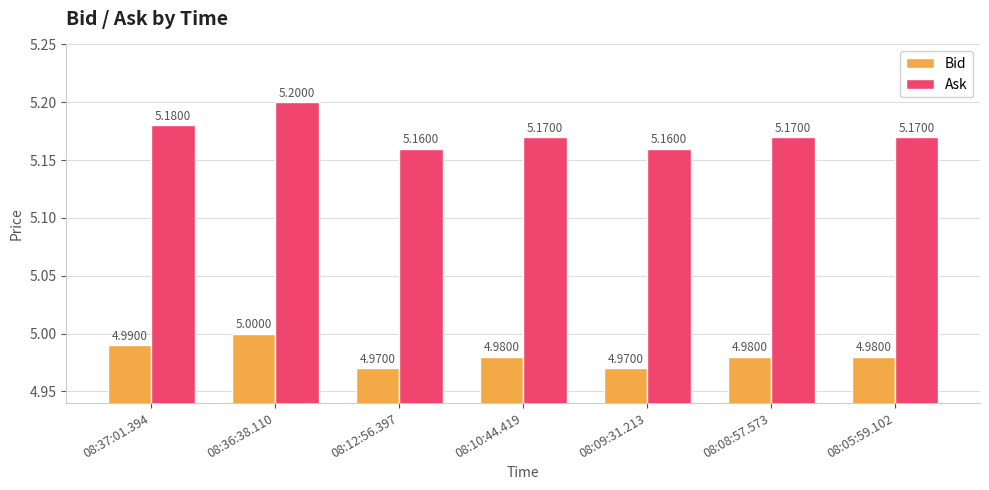

Is it true that Ask equals 3.4 at 08:05:59.102?

False